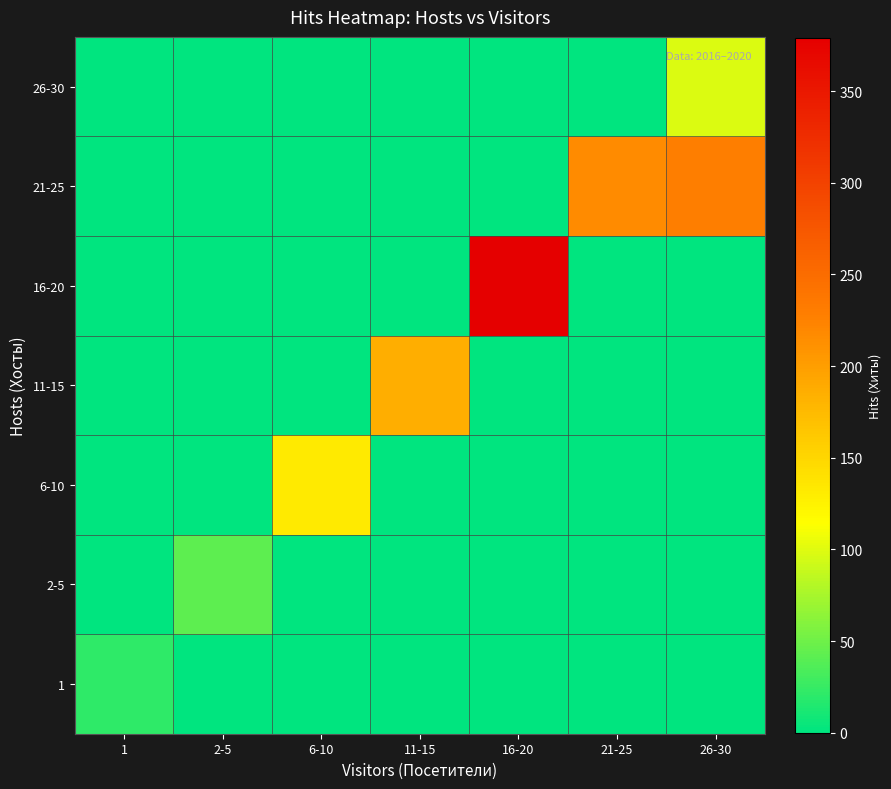

How many data points does each series have?

7